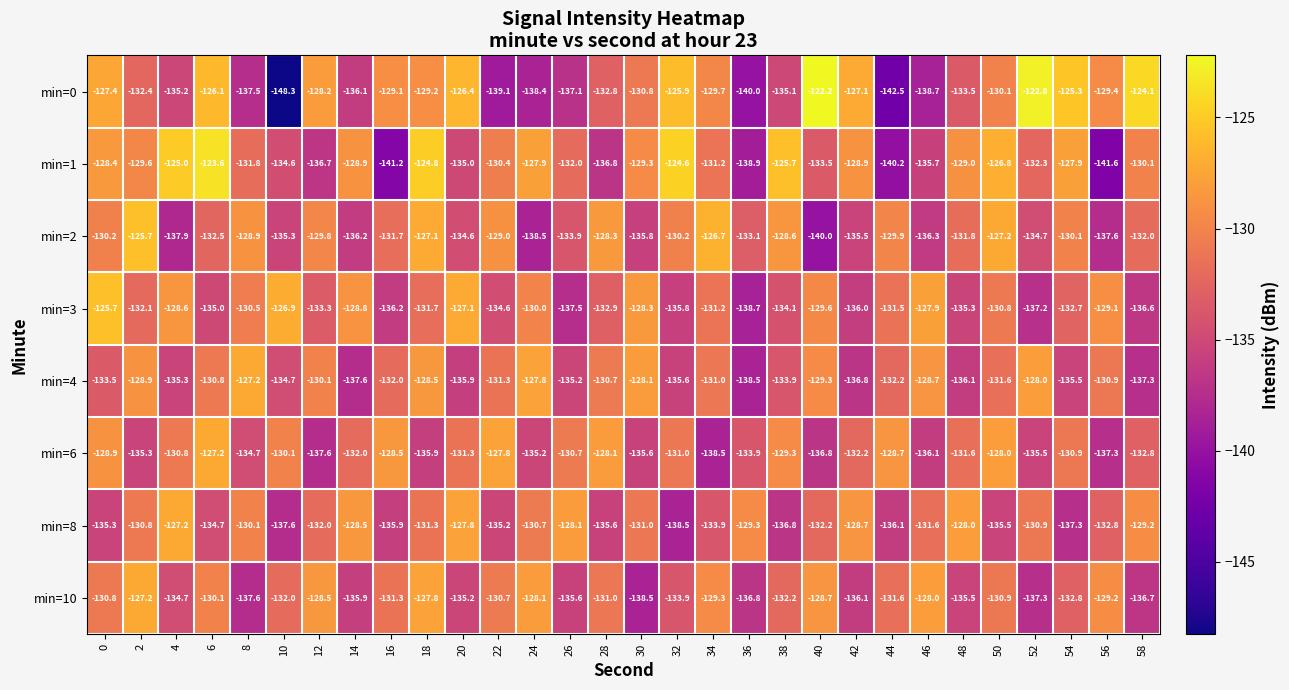

Read the min=3 value at 4.

-128.6